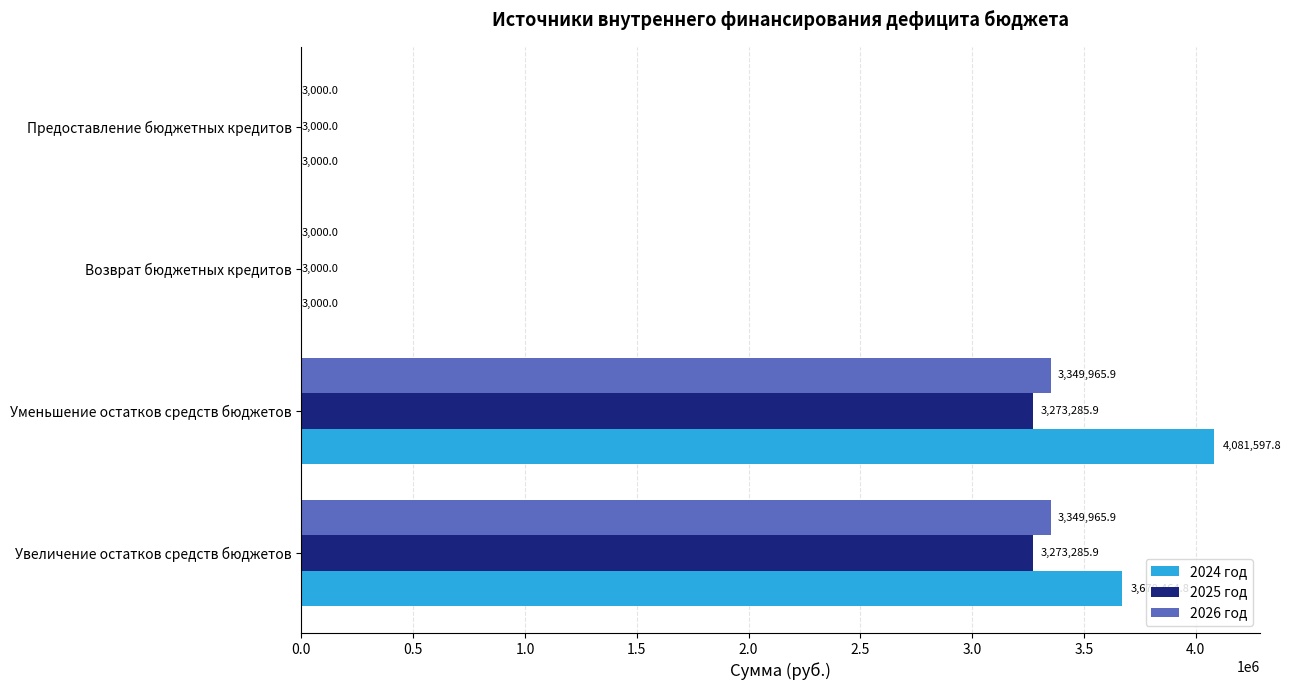

Which series has the largest range (max minus min)?

2024 год